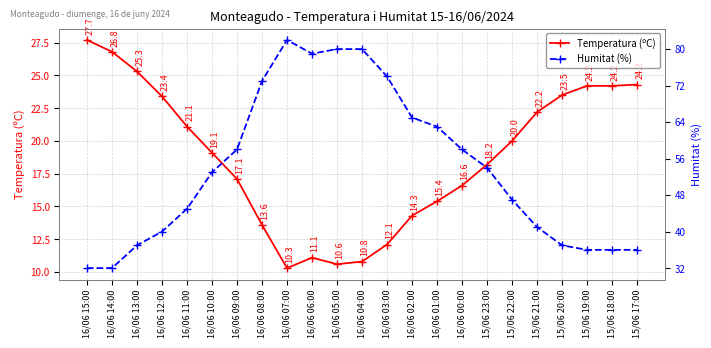

Rank the series at 15/06 17:00 from highest to lowest value.

Humitat (%), Temperatura (ºC)